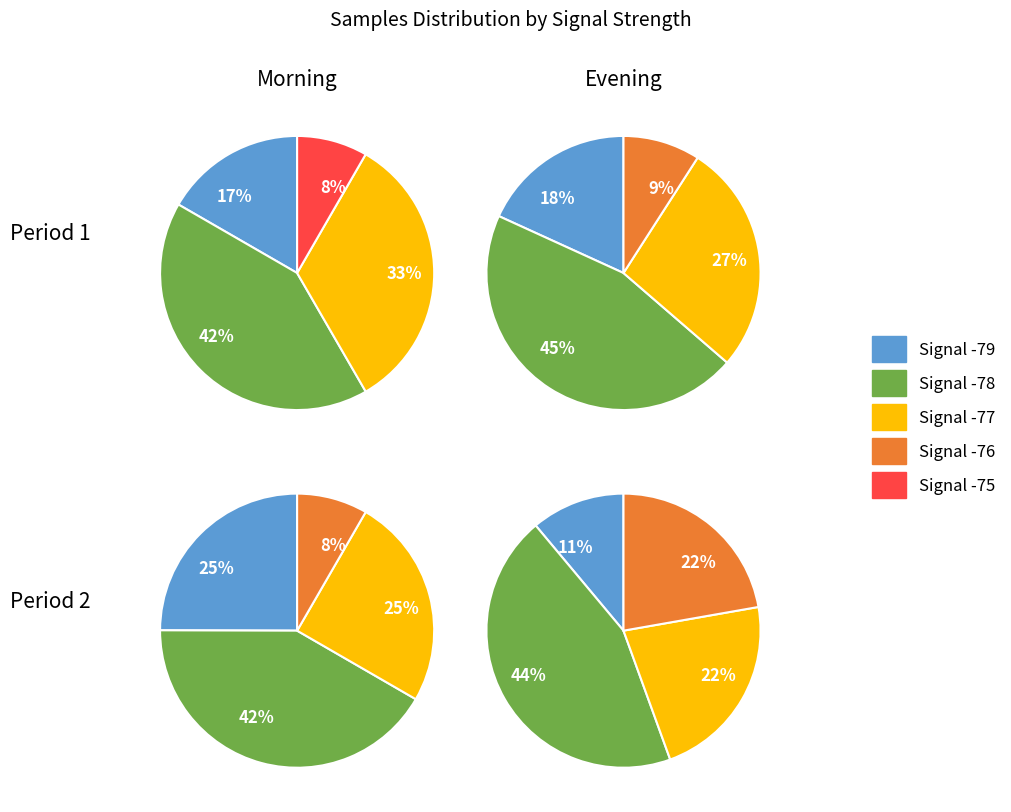

The 7 slice represents 22% of the pie. True or false?

False